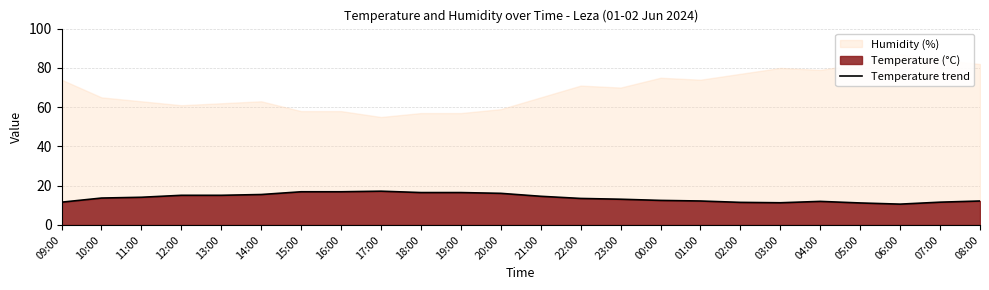

Where does the data first go above 13?

10:00